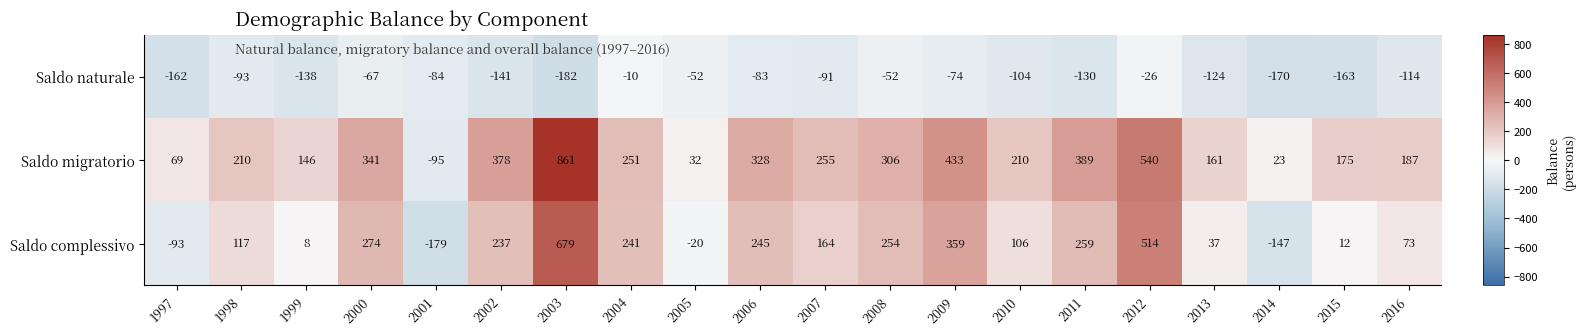

How many data points in Saldo naturale are less than -93?

10